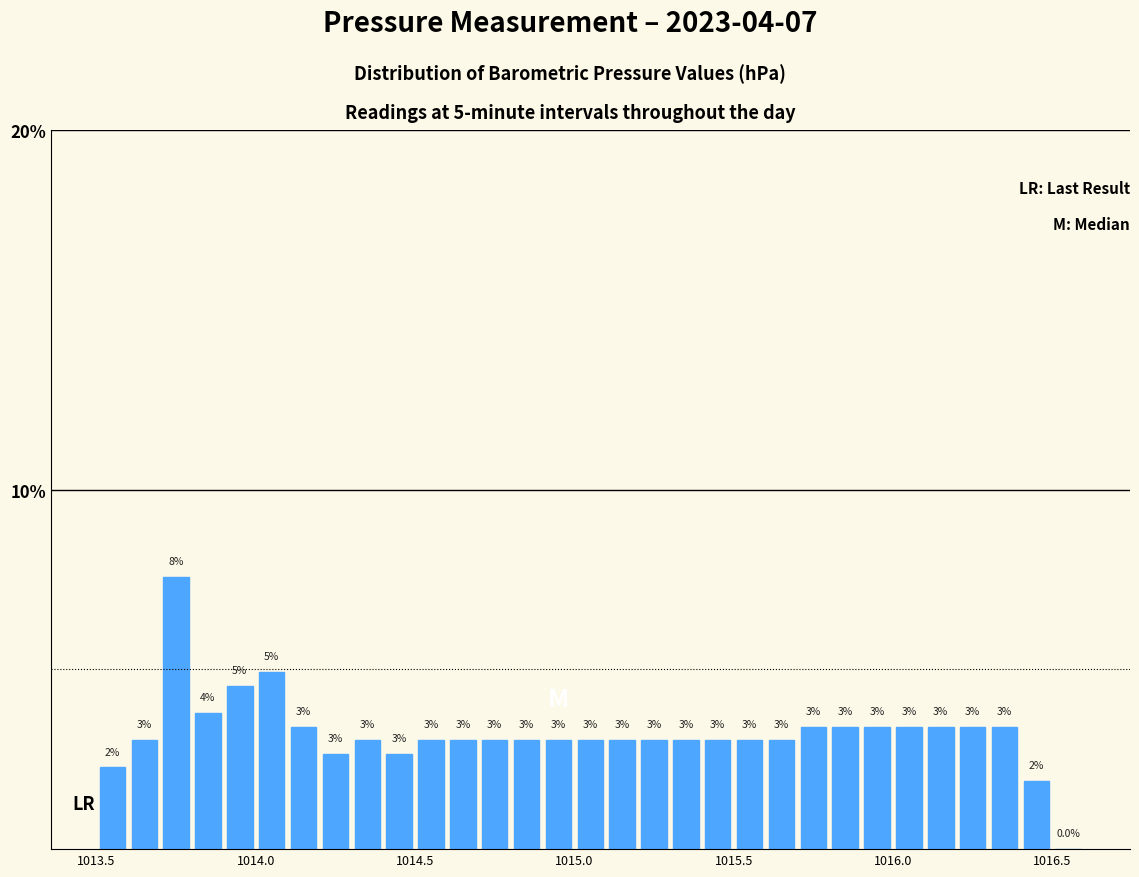

Read against the x-axis, roughly where is the centre of the tallest bar?

1013.75